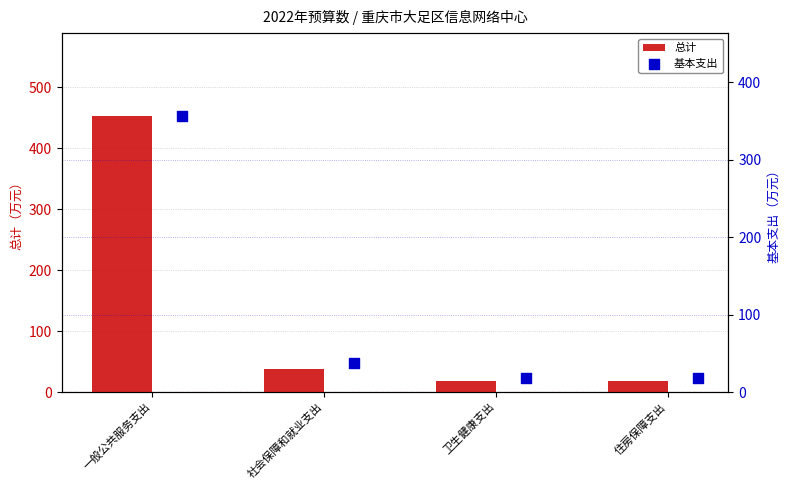

Which series reaches the maximum Y coordinate?

总计